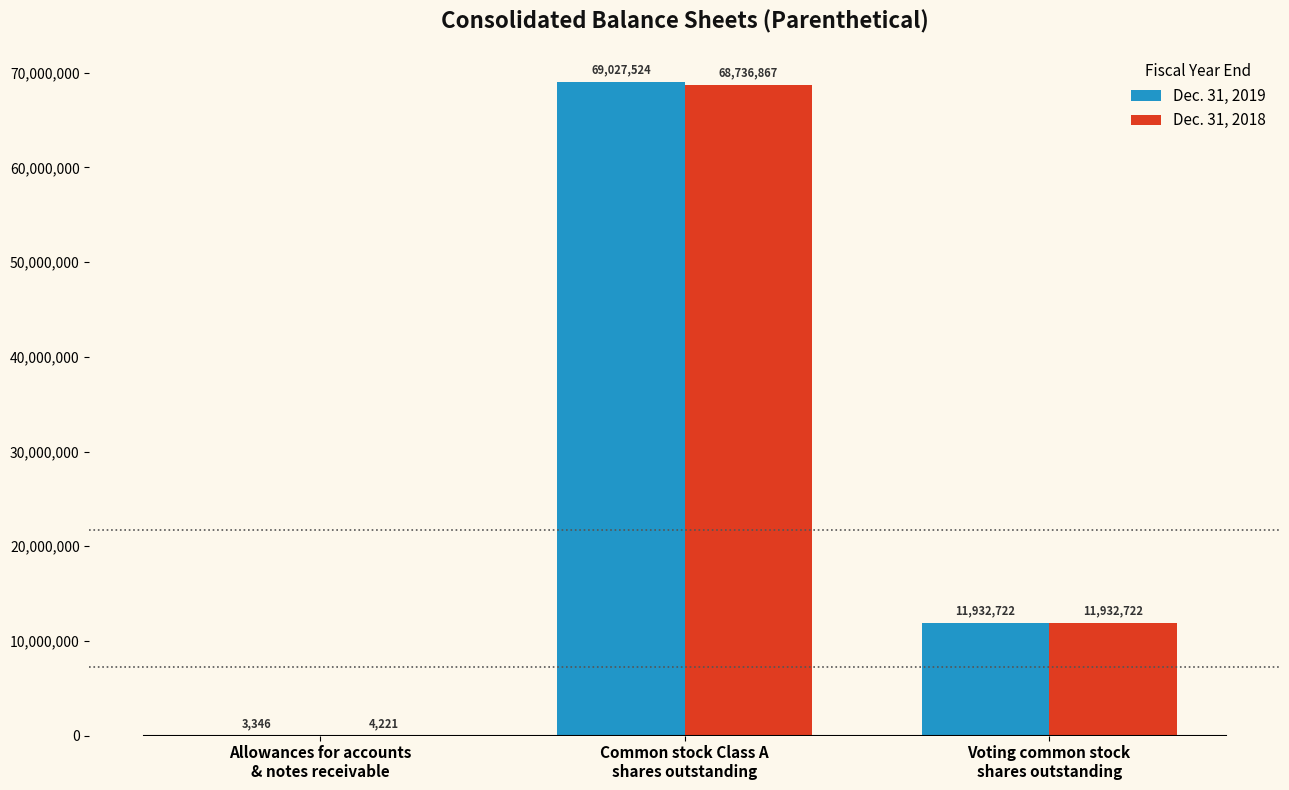

What is the maximum value for Dec. 31, 2019?

69027524